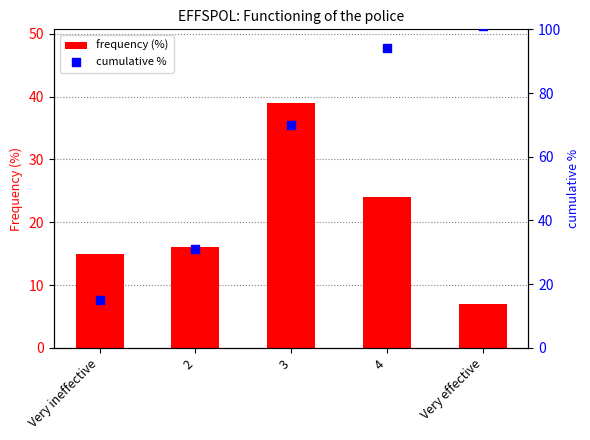

Which series reaches the maximum Y coordinate?

cumulative %